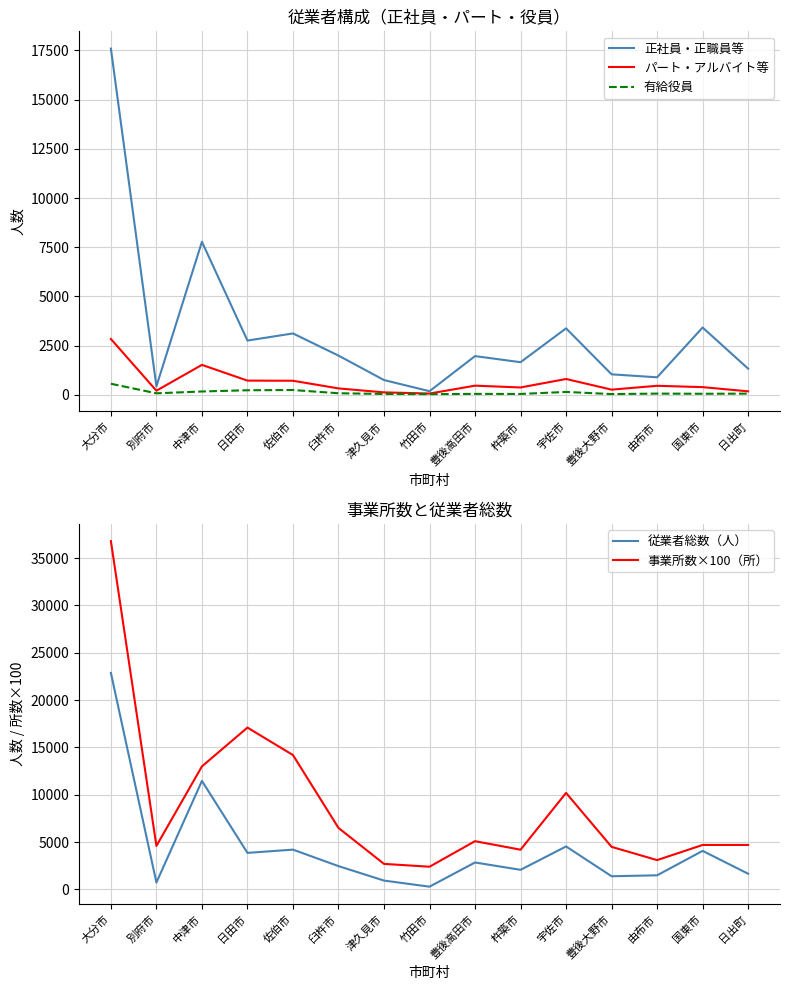

How many values in the 従業者総数（人） series exceed 2465?

7